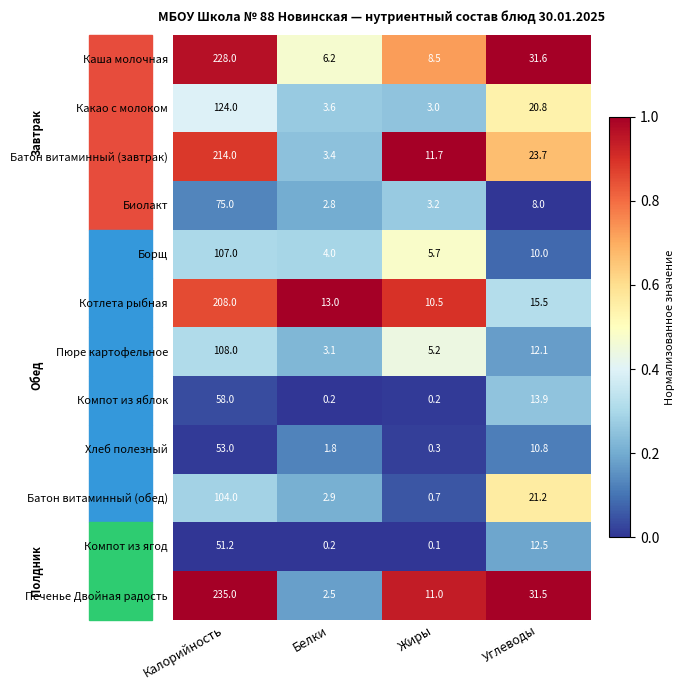

What is the difference between the second highest and second lowest values in the Пюре картофельное series?

6.9